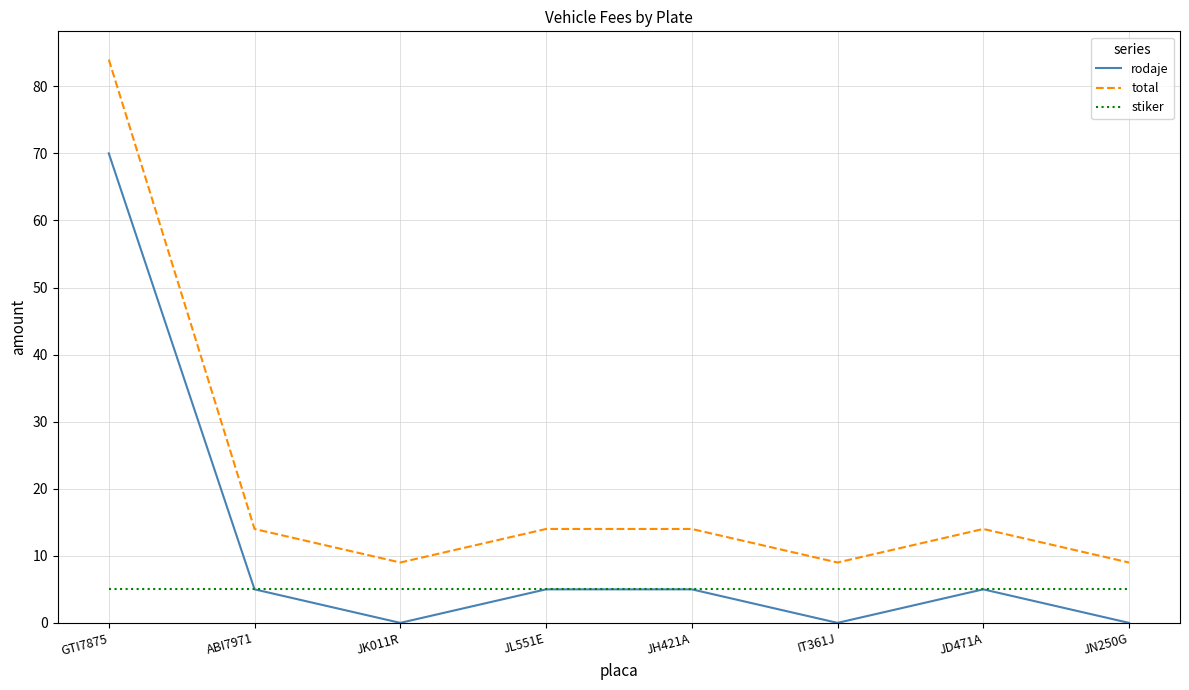

Rank the series by their maximum value, from lowest to highest.

stiker, rodaje, total